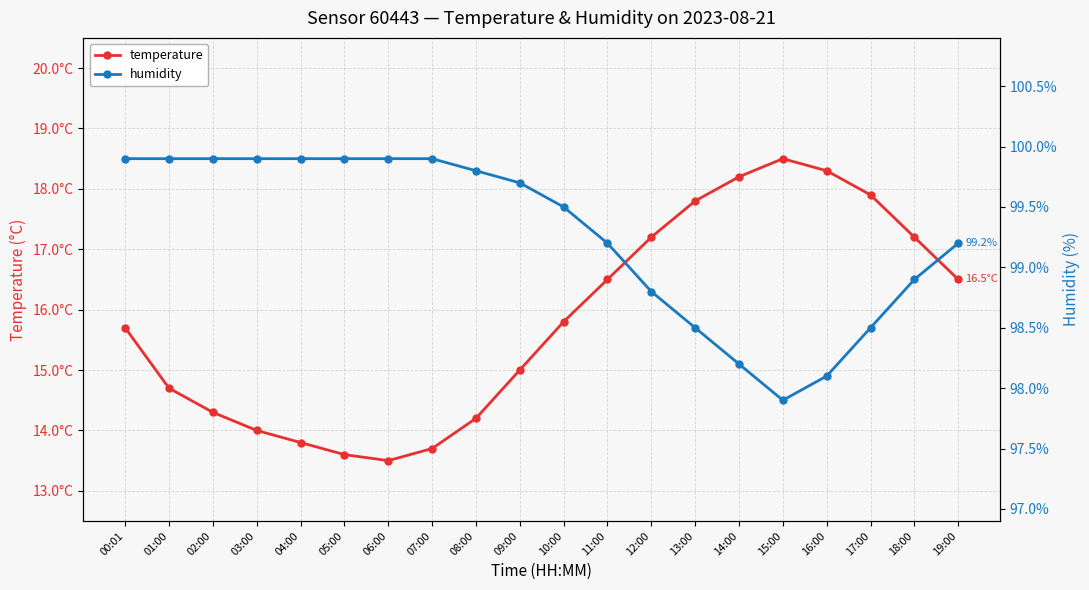

Rank the categories by humidity value from lowest to highest.

15:00, 16:00, 14:00, 13:00, 17:00, 12:00, 18:00, 11:00, 19:00, 10:00, 09:00, 08:00, 00:01, 01:00, 02:00, 03:00, 04:00, 05:00, 06:00, 07:00